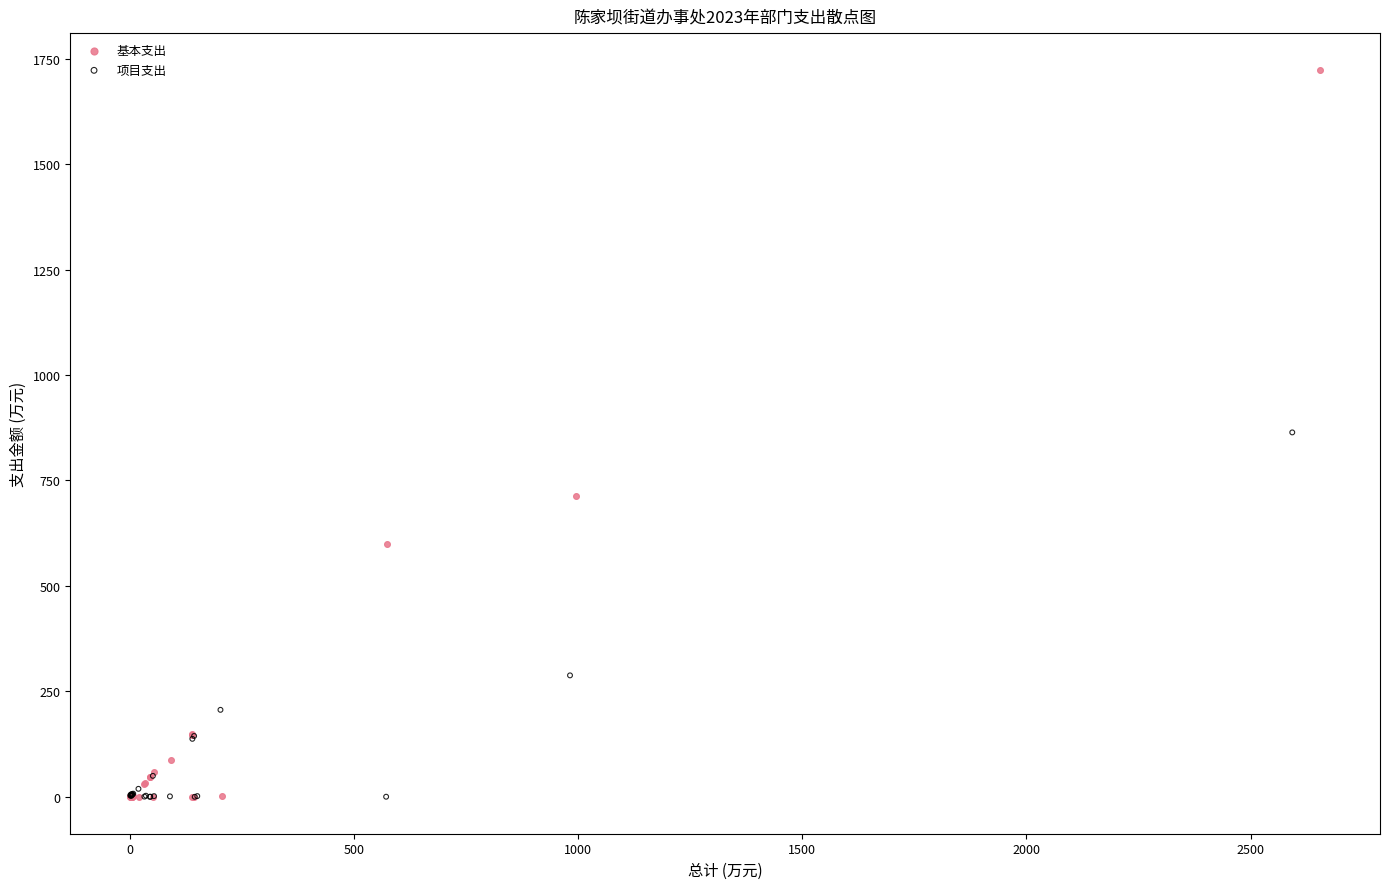

Which series has the largest Y range (max minus min)?

基本支出